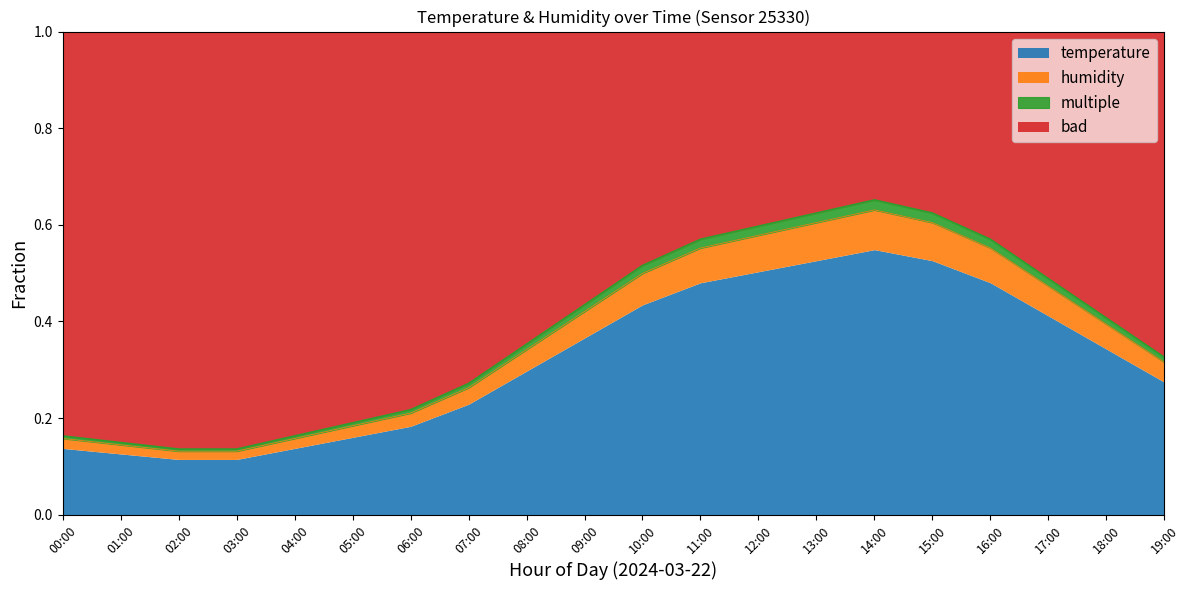

At which category does the chart reach its peak across all series?

14:00